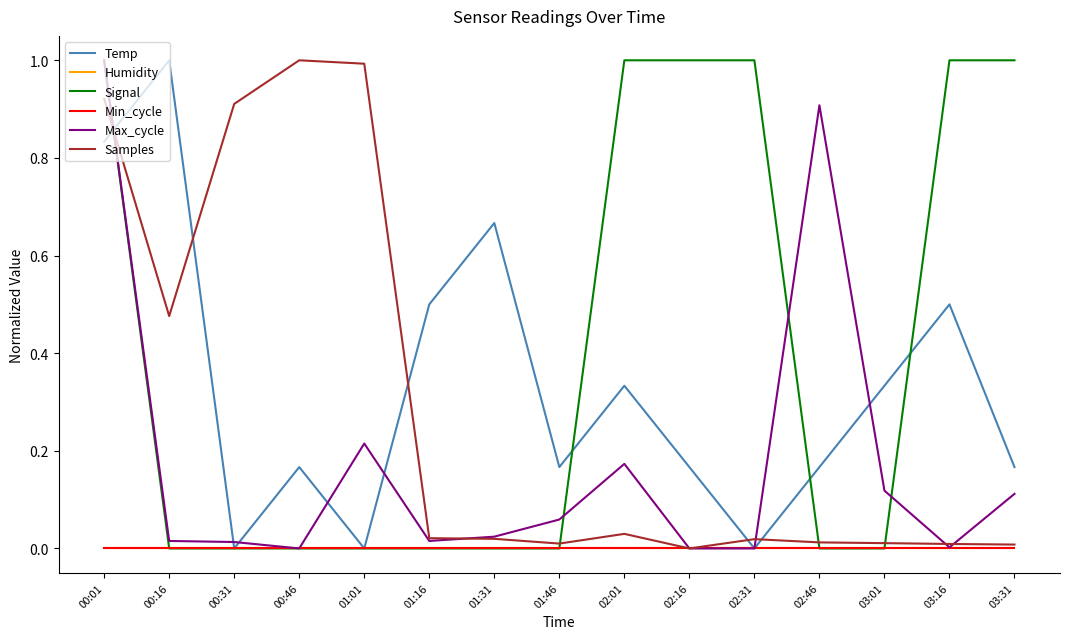

How many lines are shown in the chart?

6